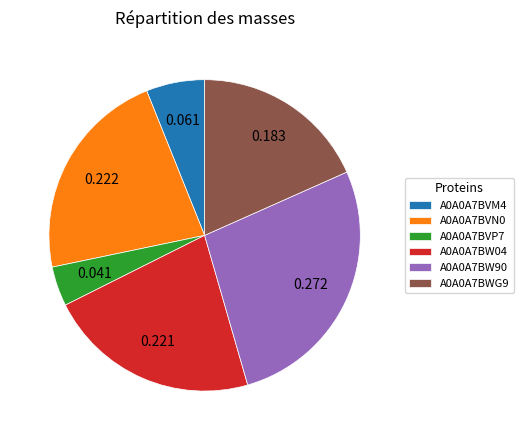

The A0A0A7BVM4 slice represents 1% of the pie. True or false?

False